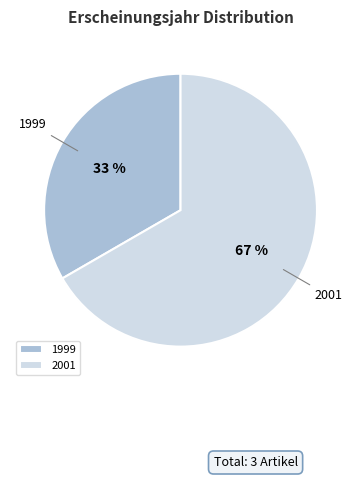

What is the ratio of the value at 1999 to the value at 2001?

0.5